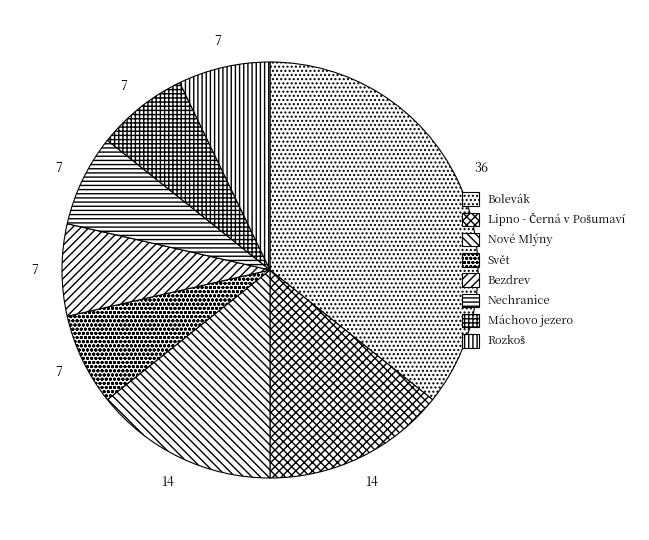

What is the ratio of the value at Nové Mlýny to the value at Rozkoš?

2.0